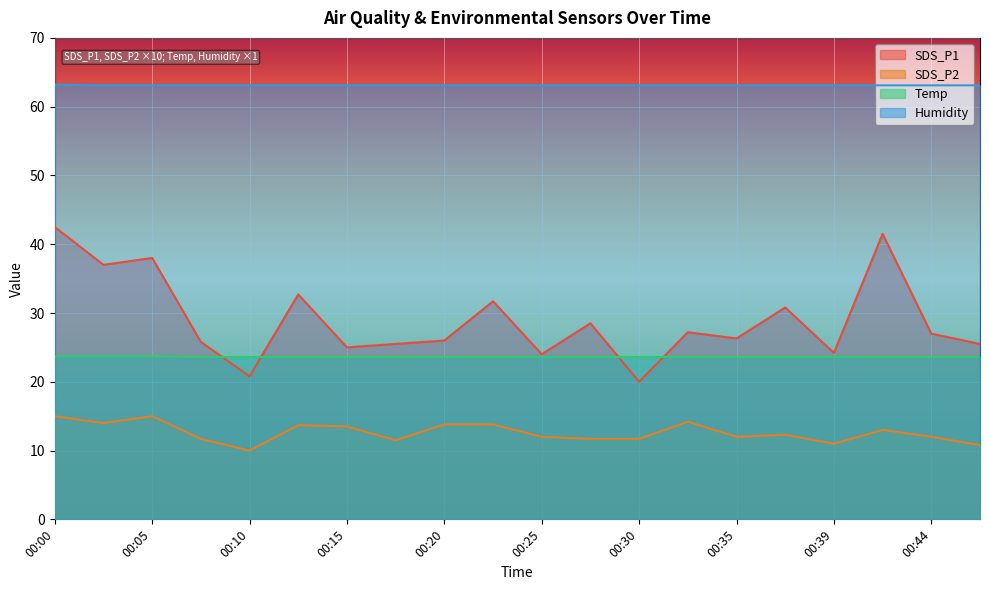

What is the difference between the highest and lowest values at 00:15?

49.6